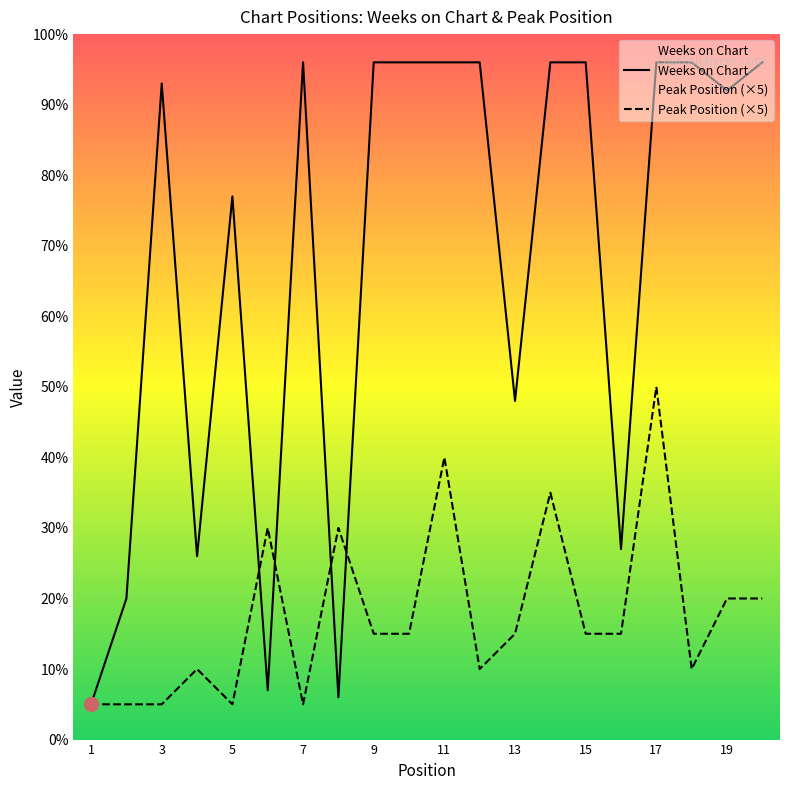

Where is the first local maximum for Weeks on Chart?

3